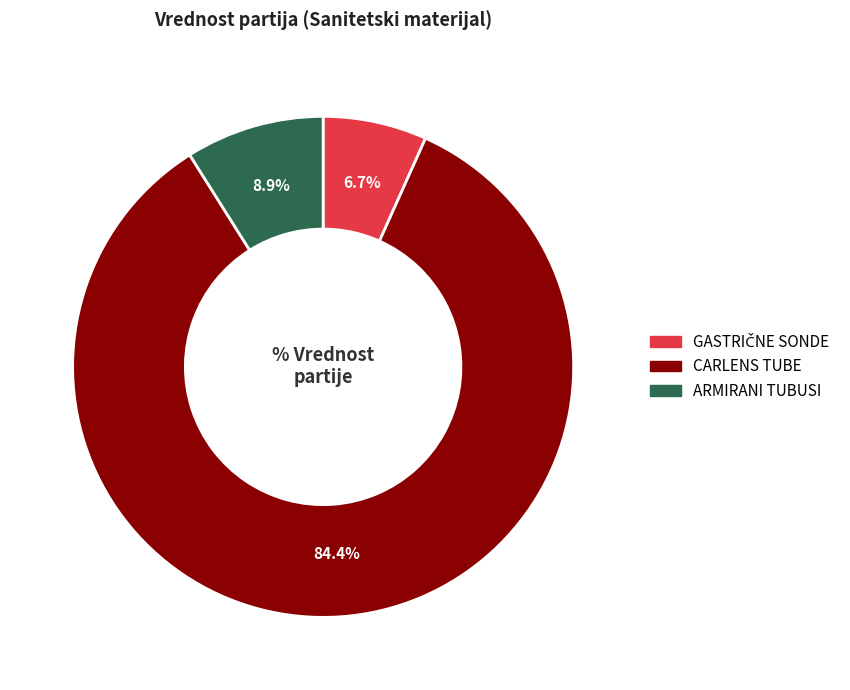

Is there any slice that represents more than half of the pie?

Yes